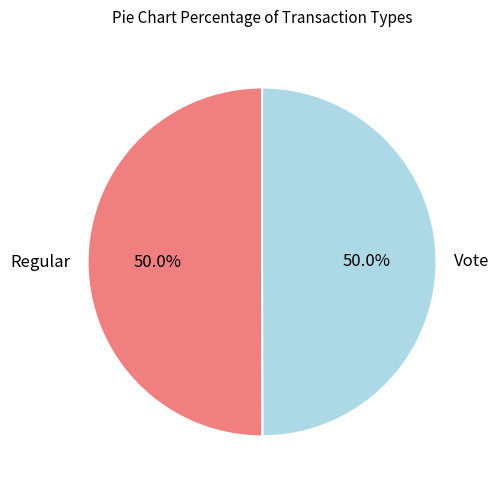

Approximately how many times larger is the value at Vote compared to Regular?

1.0